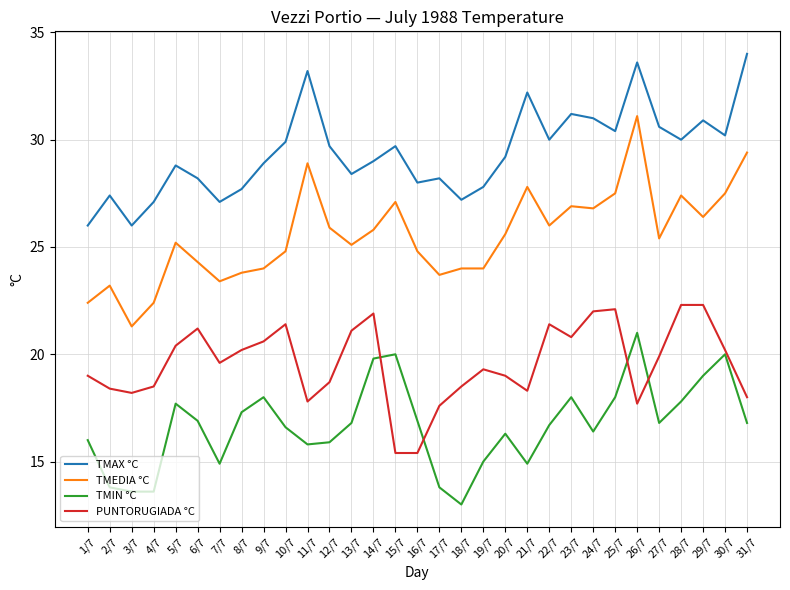

Reading right to left, what are all the values shown in this chart?

TMAX °C: 34.0	30.2	30.9	30.0	30.6	33.6	30.4	31.0	31.2	30.0	32.2	29.2	27.8	27.2	28.2	28.0	29.7	29.0	28.4	29.7	33.2	29.9	28.9	27.7	27.1	28.2	28.8	27.1	26.0	27.4	26.0
TMEDIA °C: 29.4	27.5	26.4	27.4	25.4	31.1	27.5	26.8	26.9	26.0	27.8	25.6	24.0	24.0	23.7	24.8	27.1	25.8	25.1	25.9	28.9	24.8	24.0	23.8	23.4	24.3	25.2	22.4	21.3	23.2	22.4
TMIN °C: 16.8	20.0	19.0	17.8	16.8	21.0	18.0	16.4	18.0	16.7	14.9	16.3	15.0	13.0	13.8	16.9	20.0	19.8	16.8	15.9	15.8	16.6	18.0	17.3	14.9	16.9	17.7	13.6	13.6	13.8	16.0
PUNTORUGIADA °C: 18.0	20.2	22.3	22.3	19.9	17.7	22.1	22.0	20.8	21.4	18.3	19.0	19.3	18.5	17.6	15.4	15.4	21.9	21.1	18.7	17.8	21.4	20.6	20.2	19.6	21.2	20.4	18.5	18.2	18.4	19.0